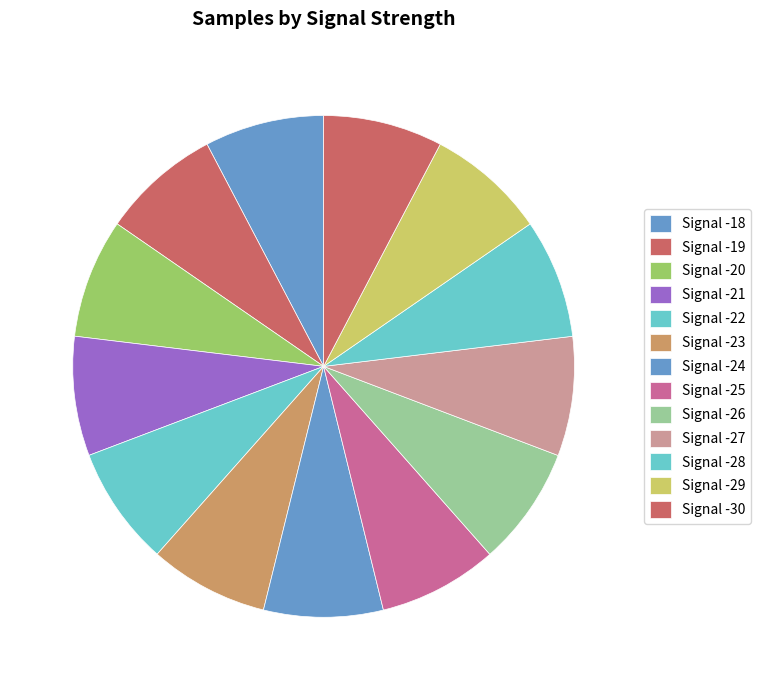

What percentage is the Signal -24 slice, to the nearest percent?

8%